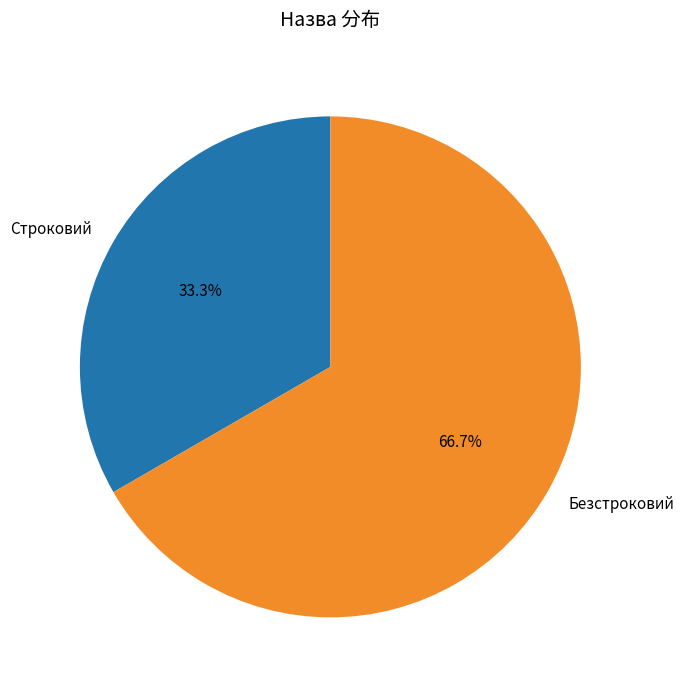

The Строковий slice represents 33% of the pie. True or false?

True